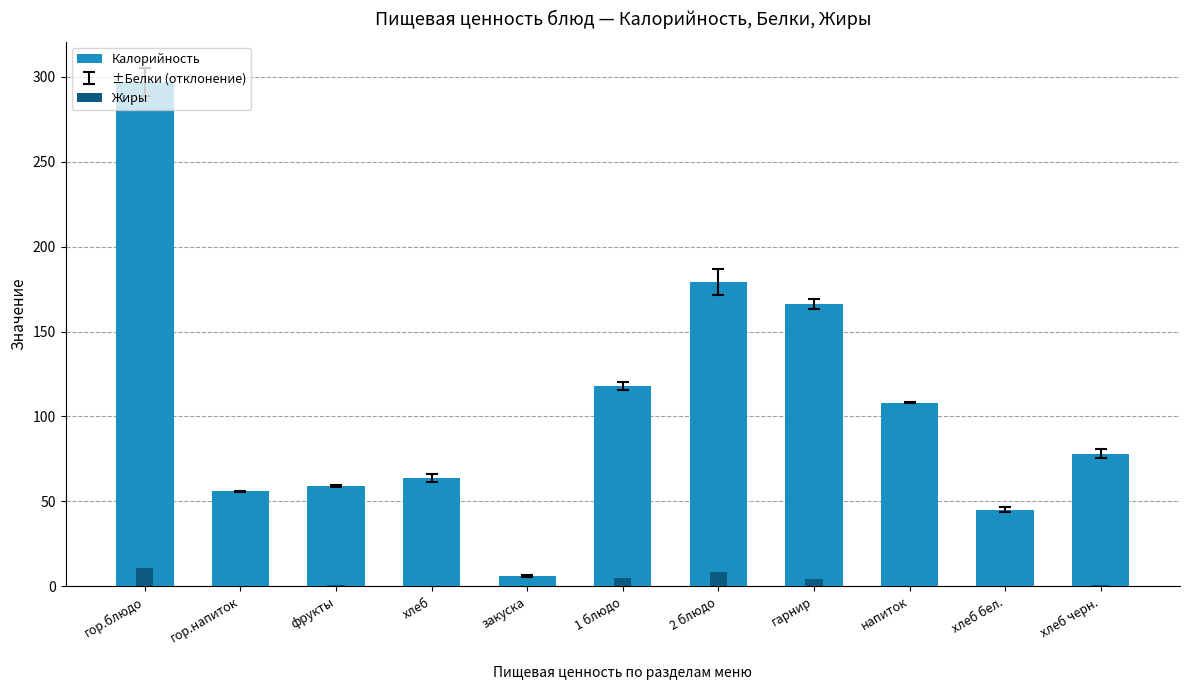

Rank the categories by Калорийность value from lowest to highest.

закуска, хлеб бел., гор.напиток, фрукты, хлеб, хлеб черн., напиток, 1 блюдо, гарнир, 2 блюдо, гор.блюдо